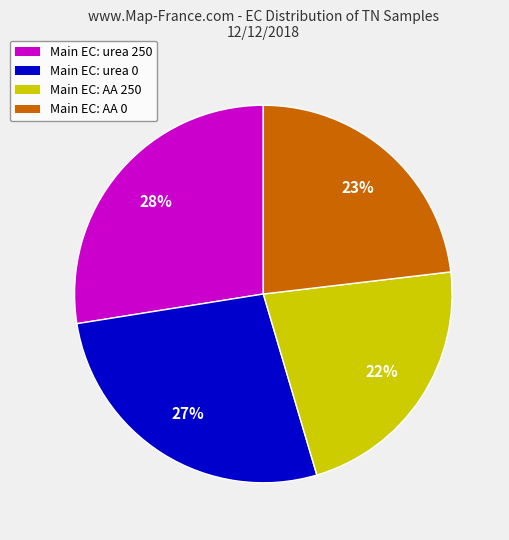

To the nearest percent, what is the average slice percentage?

25%